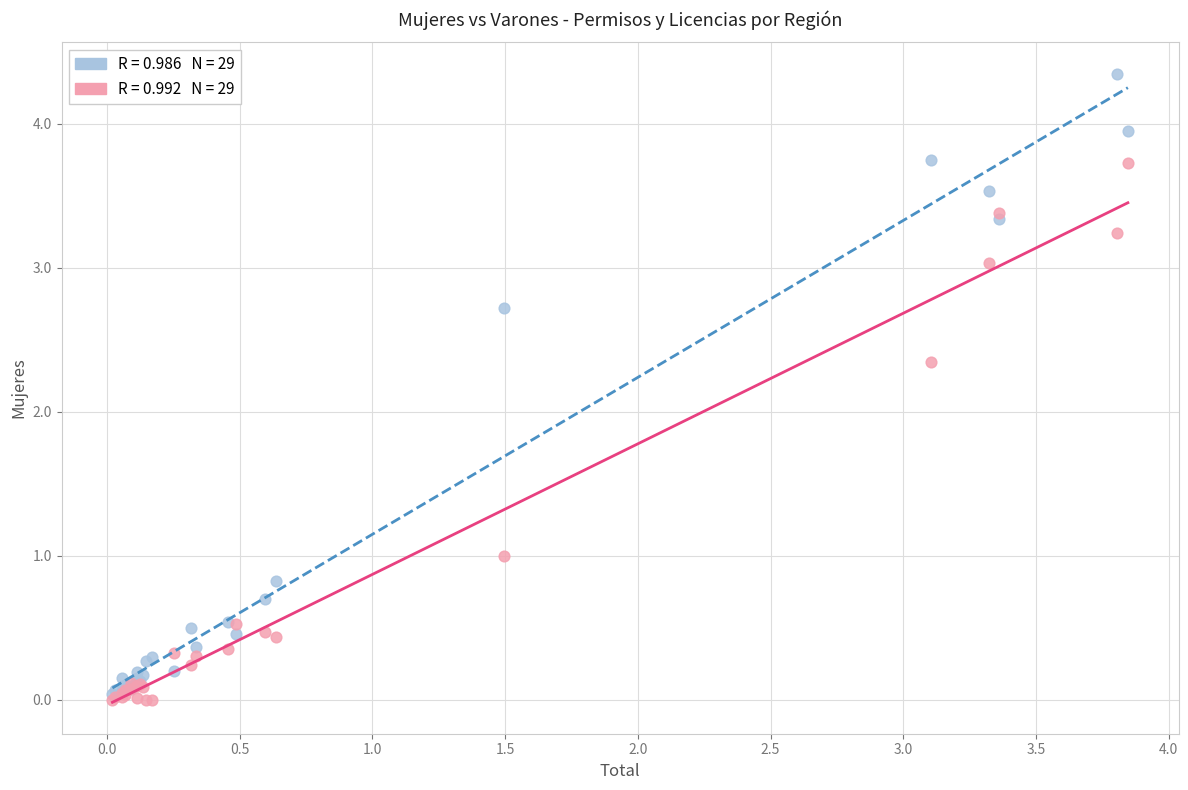

Across all series, what Y value is closest to 2?

2.3